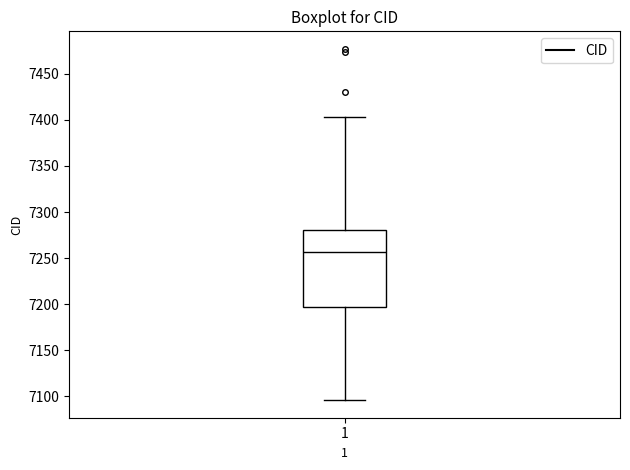

Transcribe this box plot: give where the median line is, the range the box spans, and where the two whiskers end, as read against the y-axis. The values are not printed on the chart, so give them approximately, as read against the axis.

median 7255, box 7195 to 7280, whiskers 7095 to 7405